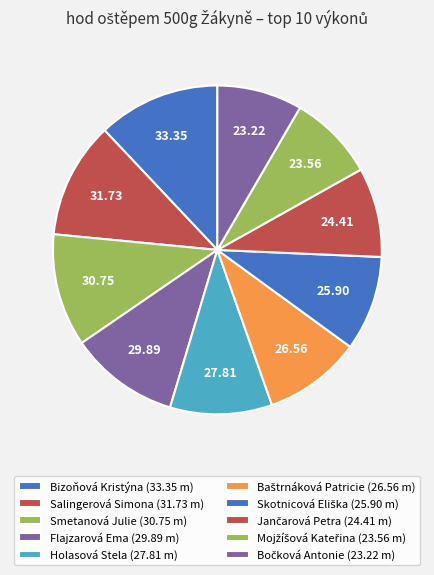

Combined, do Bočková Antonie and Baštrnáková Patricie account for over 50%?

No